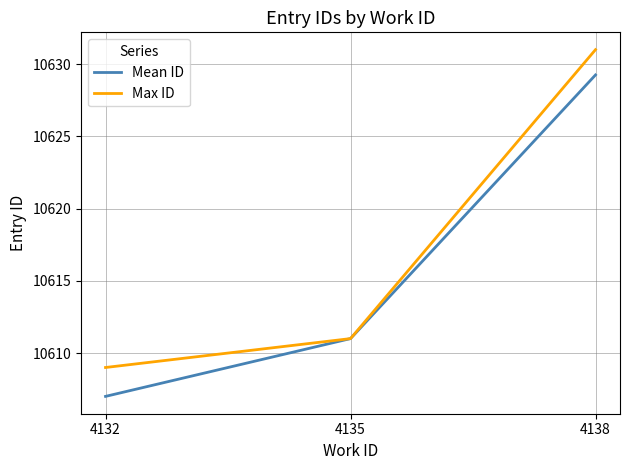

What is the smallest value displayed?

10607.0